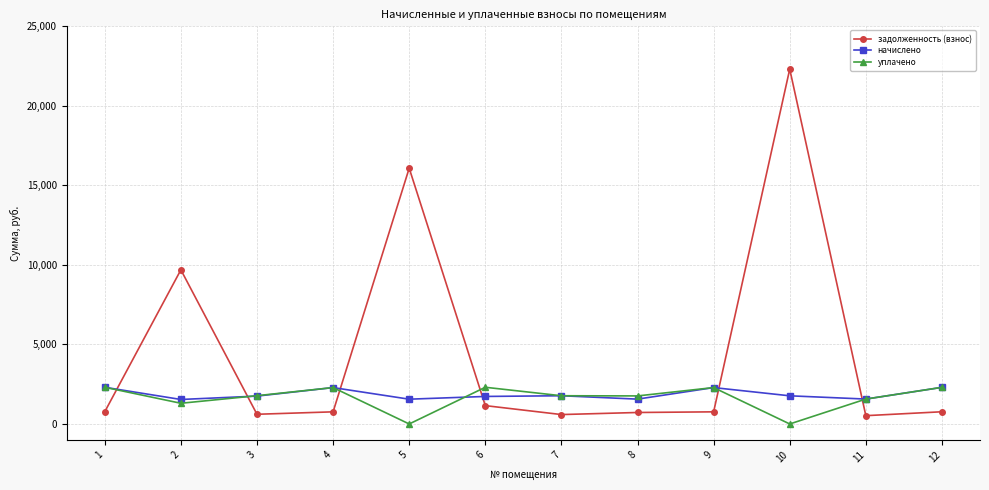

True or false: уплачено and задолженность (взнос) cross at least once.

True